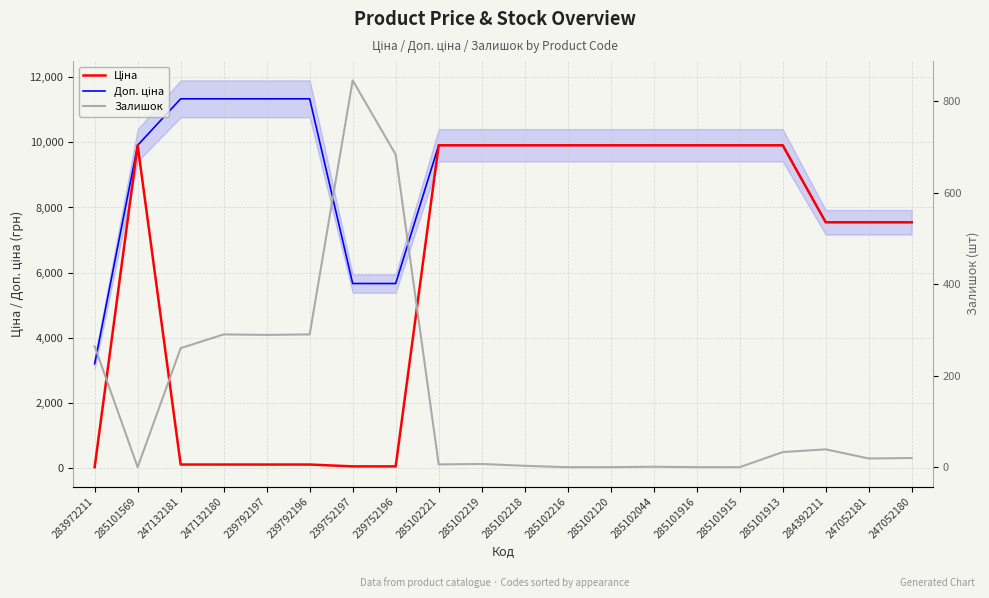

What are all the series names shown in the legend?

Ціна, Доп. ціна, Залишок